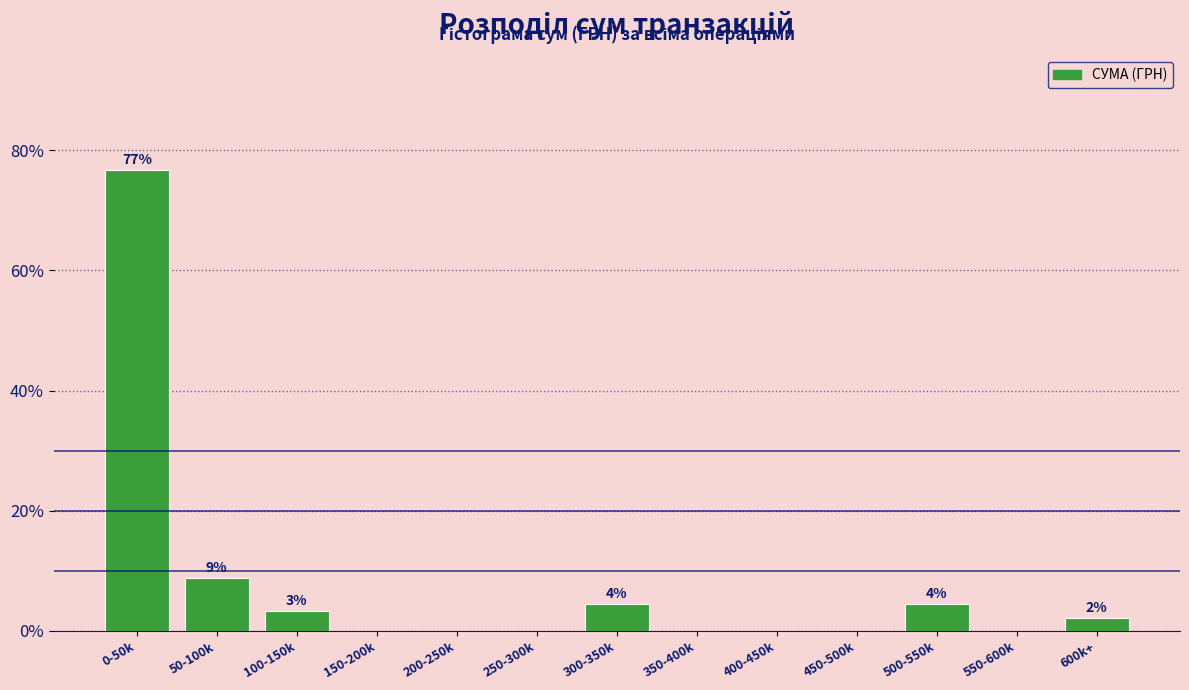

Reading right to left, extract all data points from this chart.

600k+=2.2	550-600k=0.0	500-550k=4.4	450-500k=0.0	400-450k=0.0	350-400k=0.0	300-350k=4.4	250-300k=0.0	200-250k=0.0	150-200k=0.0	100-150k=3.3	50-100k=8.9	0-50k=76.7